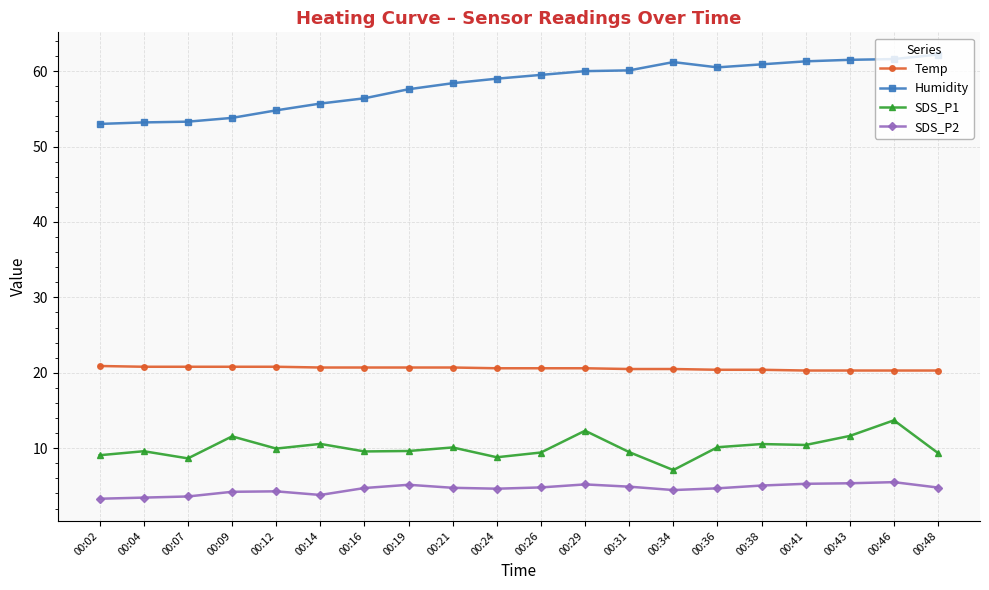

The SDS_P2 series shows 1.1 at 00:48. True or false?

False